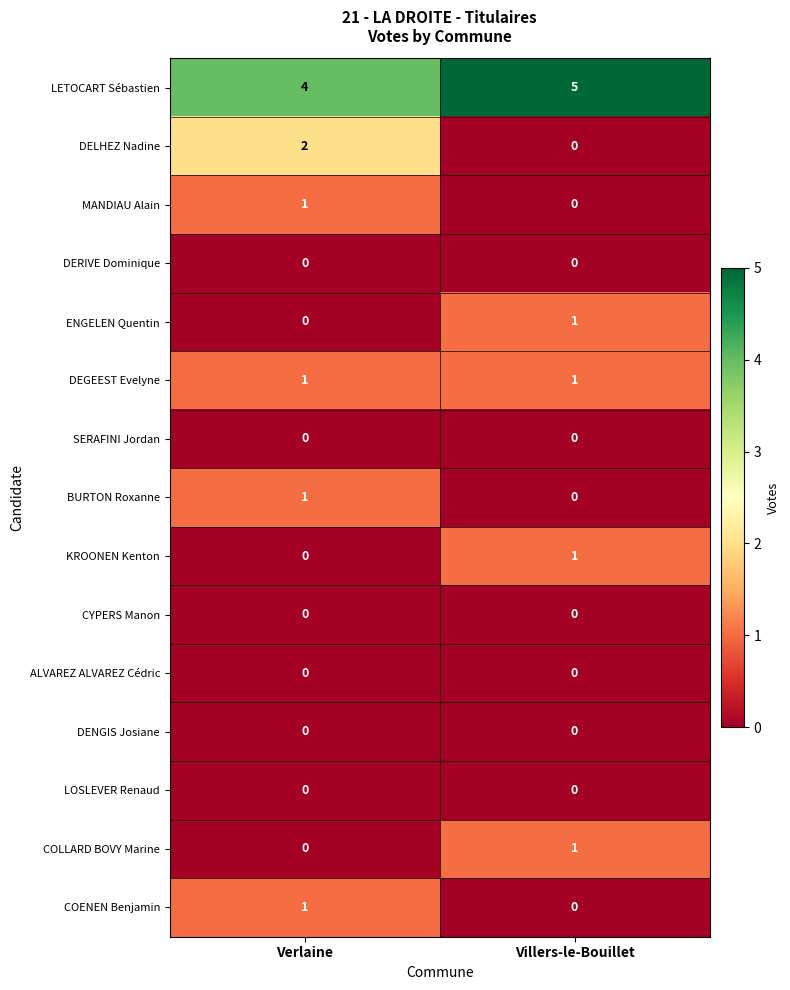

Which series changed the most between Verlaine and Villers-le-Bouillet?

DELHEZ Nadine